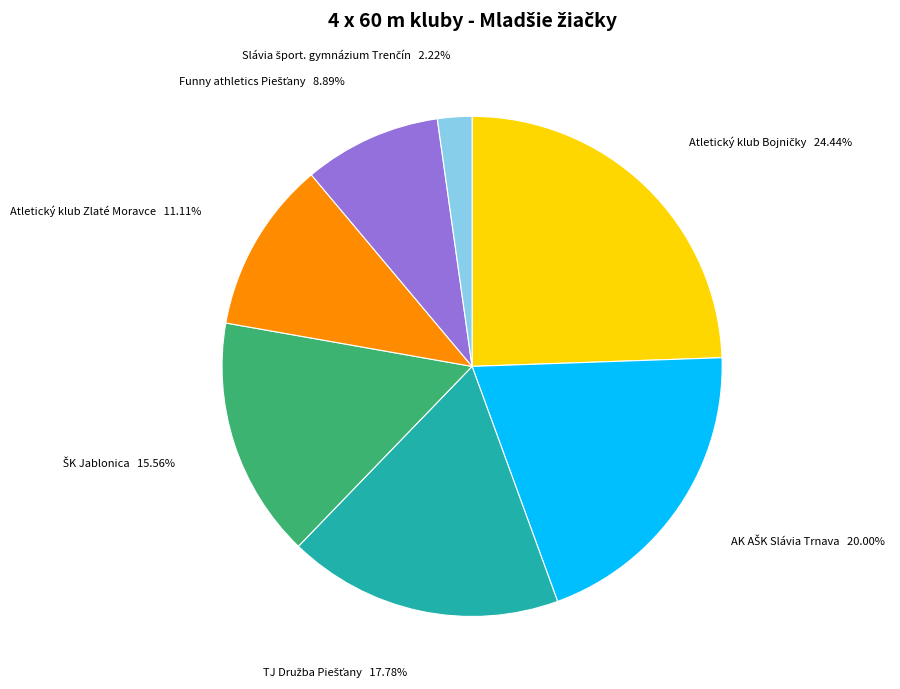

Is there any slice that represents more than half of the pie?

No